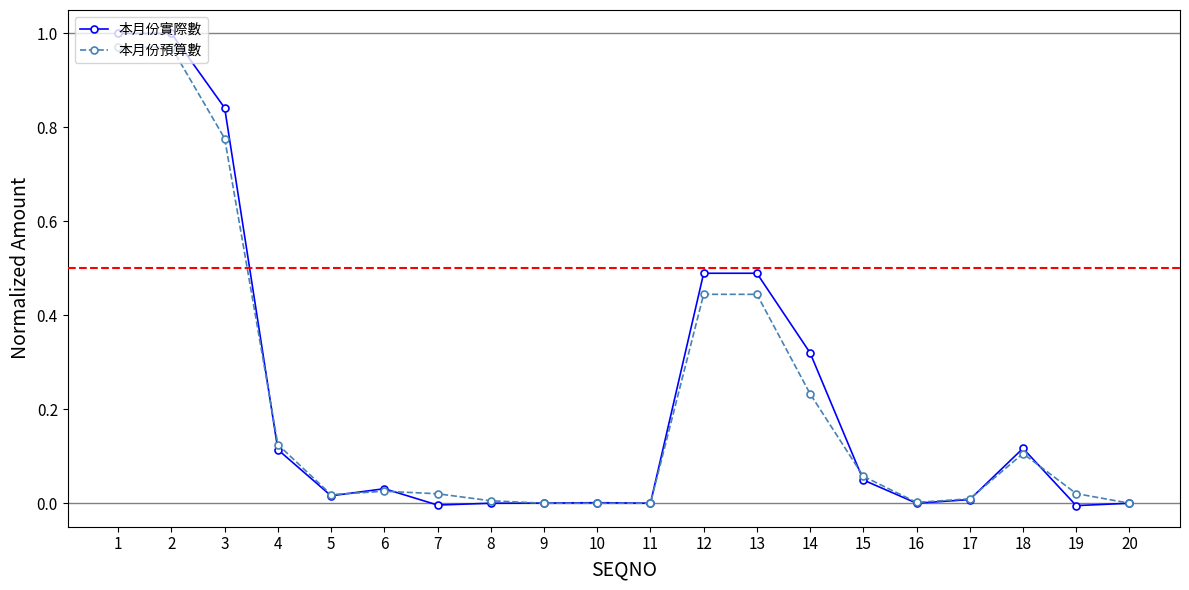

True or false: 本月份預算數 has more than 0 interior local peaks.

True